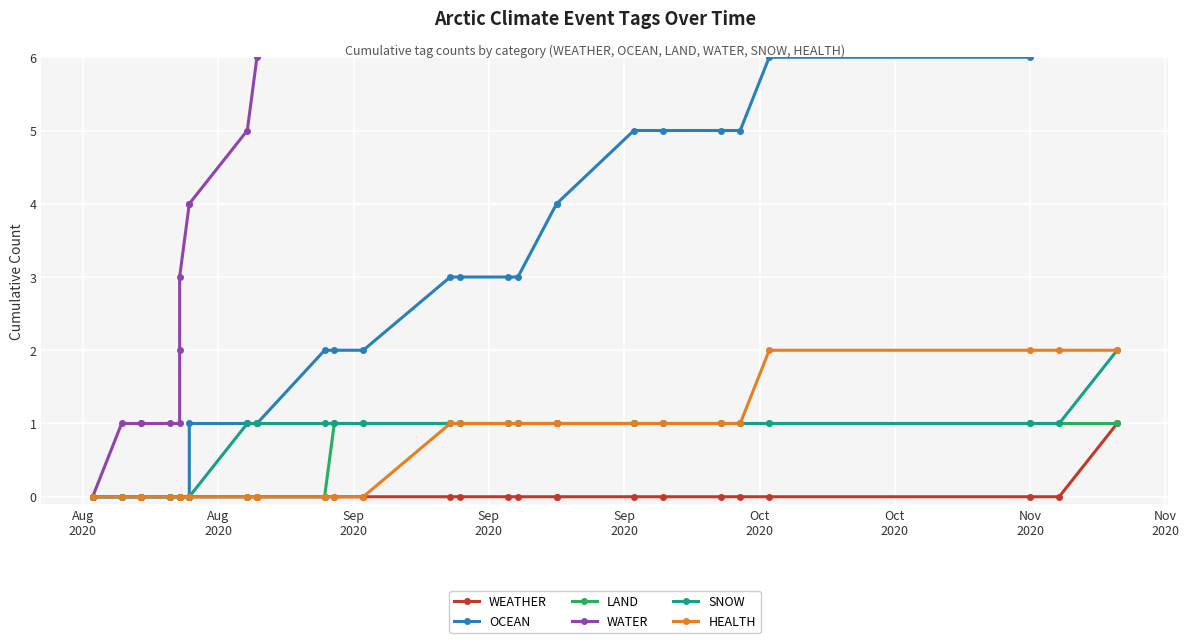

Which category has the lowest value in the WATER series?

Aug
2020